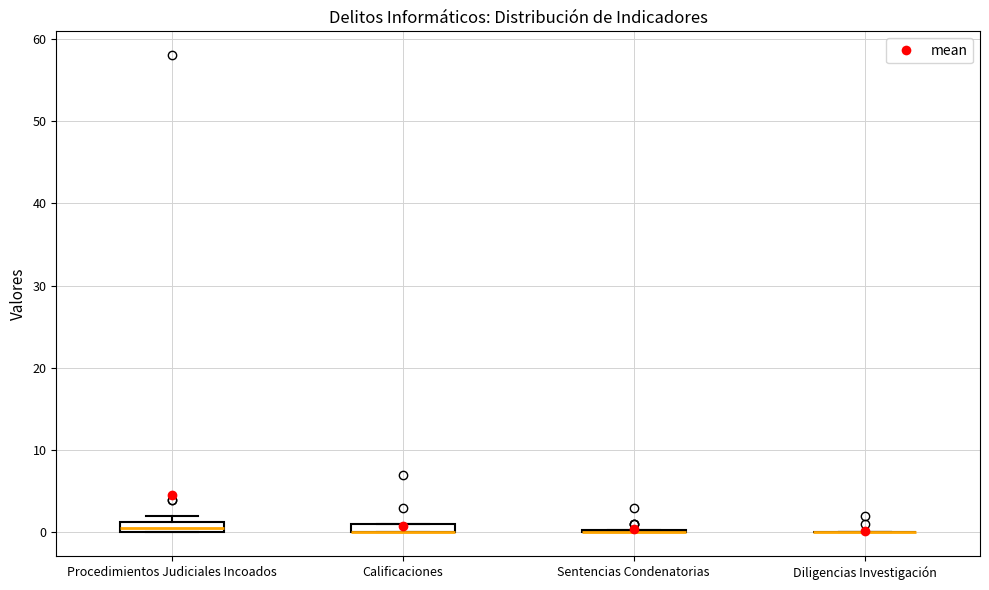

Where is the upper edge of the box for Procedimientos Judiciales Incoados on the y-axis? The values are not printed on the chart, so give them approximately, as read against the axis.

1